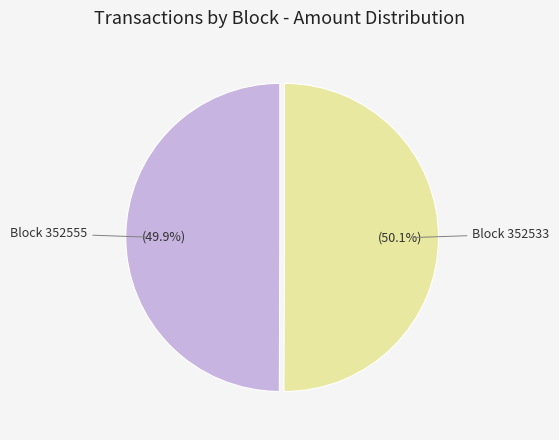

How many slices are in this pie chart?

2